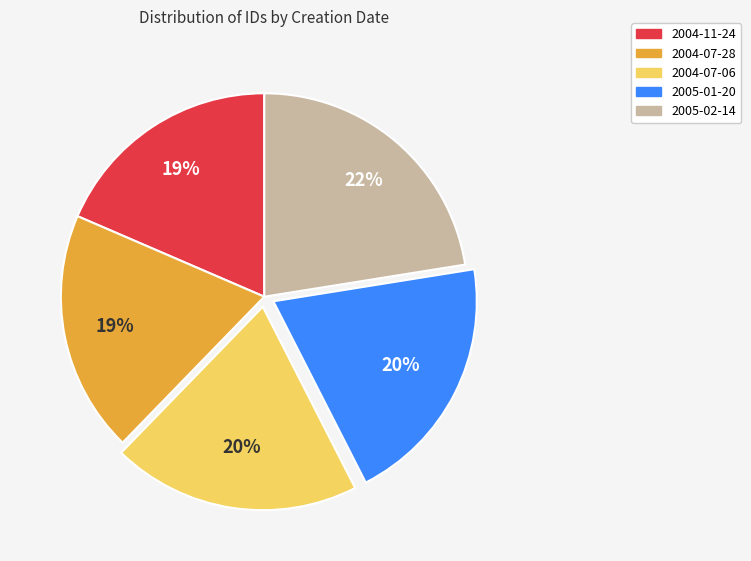

Is the sum of 2004-07-28 and 2004-07-06 greater than half?

No